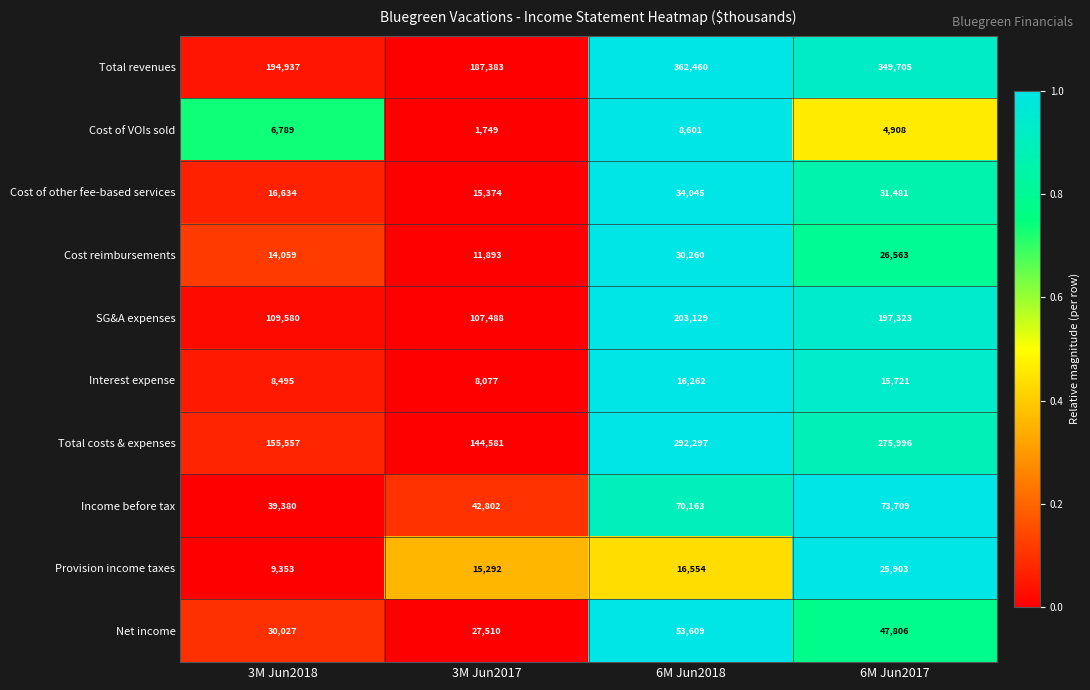

The value of Total costs & expenses at 6M Jun2018 is 292297. True or false?

True